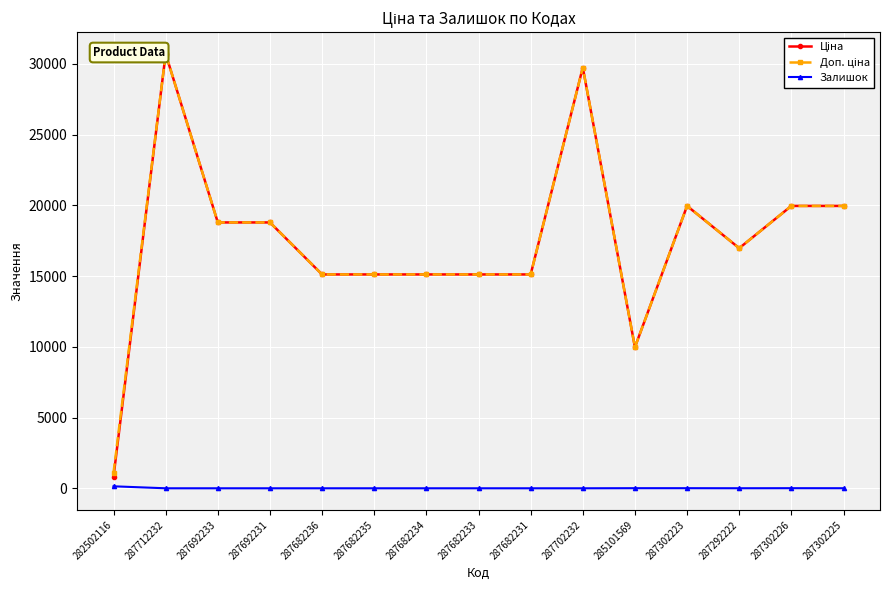

At how many categories does at least one series exceed 8572?

14